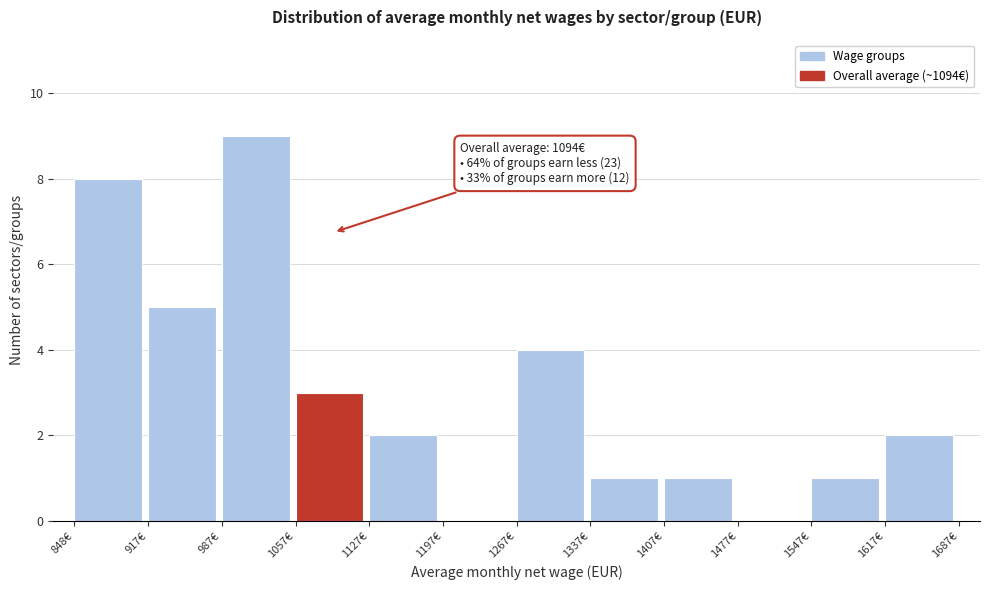

Which range on the x-axis has the tallest bar?

990 to 1060